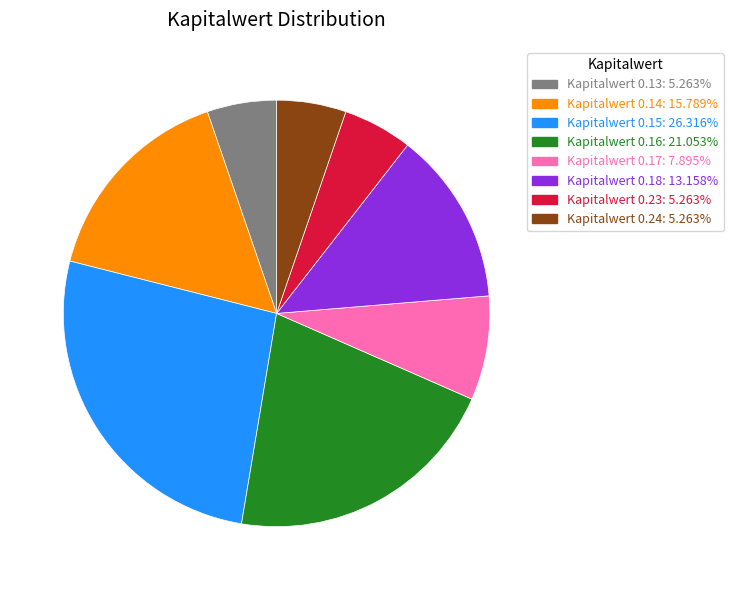

Does any single category account for the majority?

No